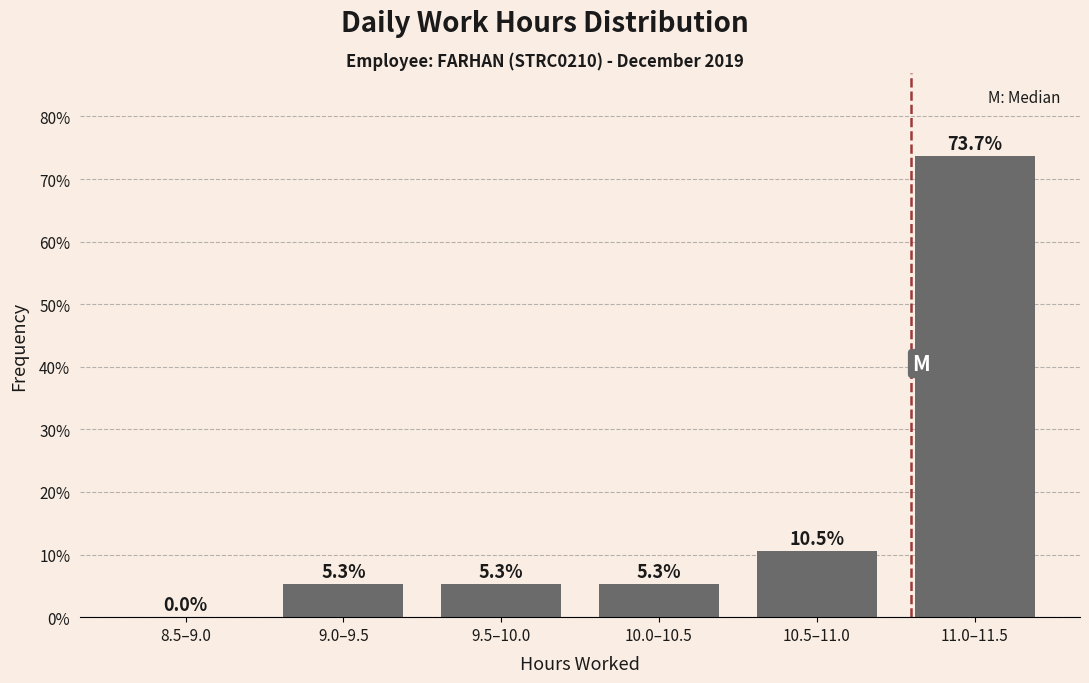

Reading left to right, extract all data points from this chart.

8.5–9.0=0.0	9.0–9.5=5.3	9.5–10.0=5.3	10.0–10.5=5.3	10.5–11.0=10.5	11.0–11.5=73.7